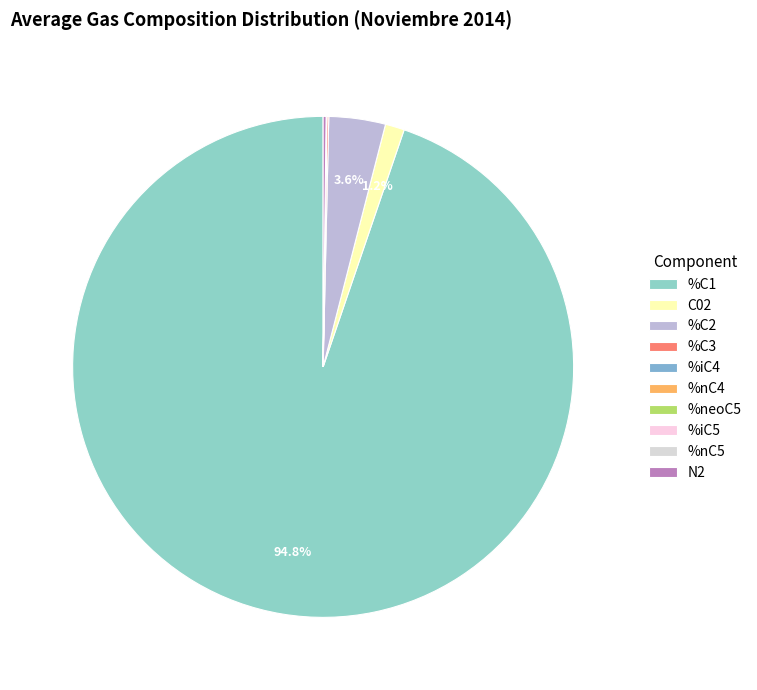

True or false: %iC5 accounts for 0% of the total.

True